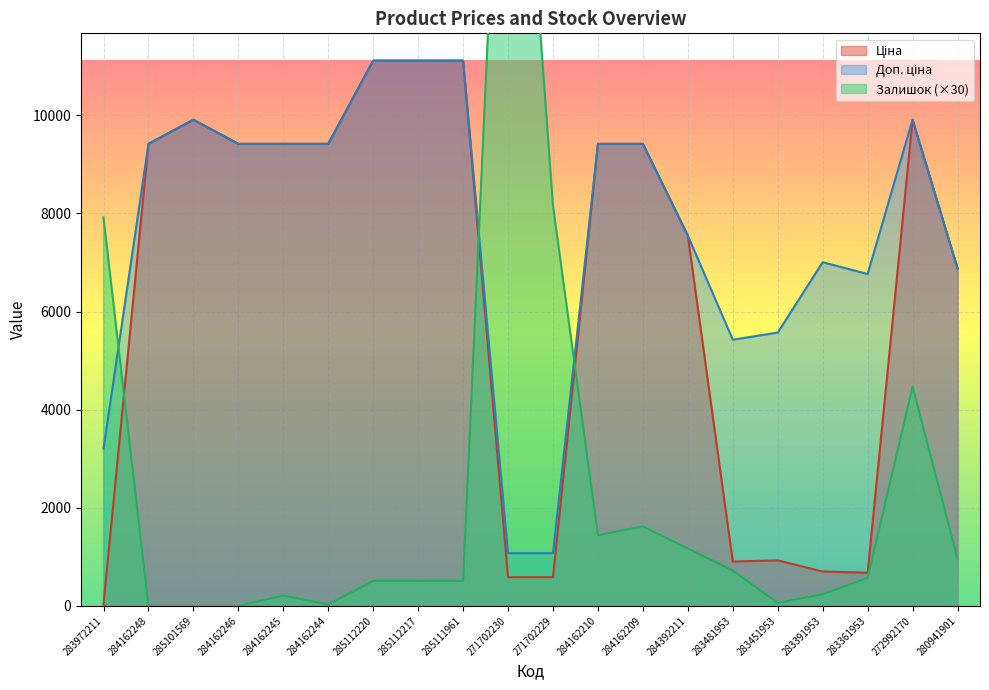

True or false: Доп. ціна has a value of 13448.5 at 284162210.

False